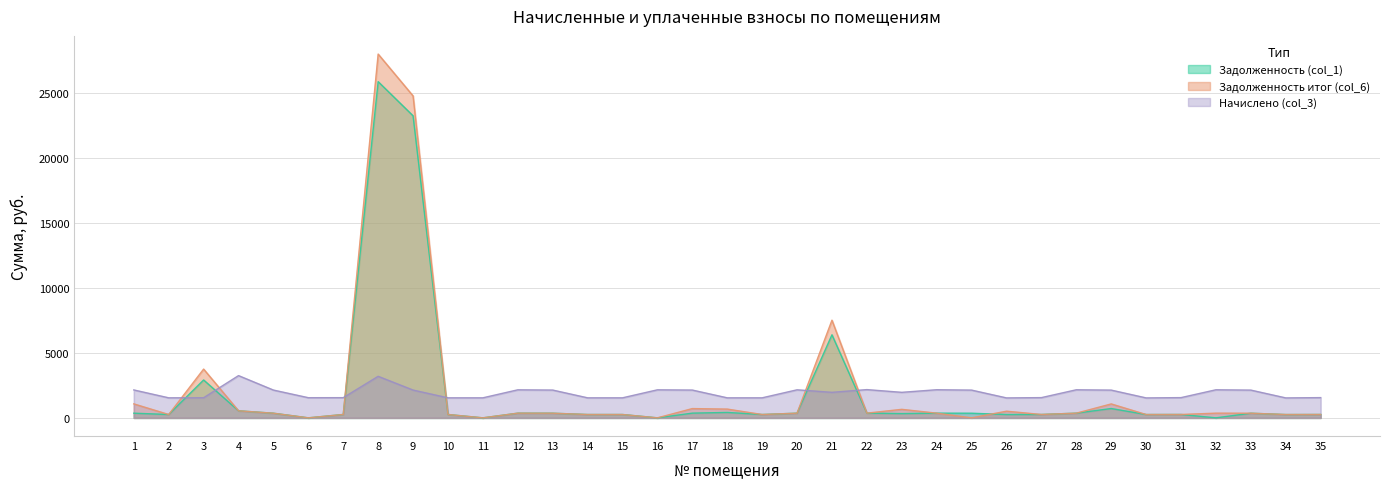

How many values in the Задолженность (col_1) series are below 355?

17